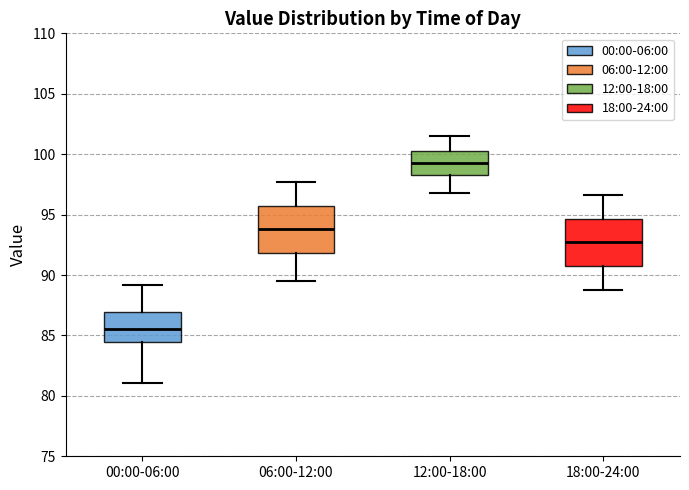

Reading left to right, transcribe this box plot: for each box, give where its median line is, the range the box spans, and where its two whiskers end, as read against the y-axis. The values are not printed on the chart, so give them approximately, as read against the axis.

00:00-06:00: median 85.5, box 84.5 to 87.0, whiskers 81.0 to 89.0
06:00-12:00: median 94.0, box 92.0 to 96.0, whiskers 89.5 to 97.5
12:00-18:00: median 99.5, box 98.5 to 100.0, whiskers 97.0 to 101.5
18:00-24:00: median 92.5, box 91.0 to 94.5, whiskers 89.0 to 96.5